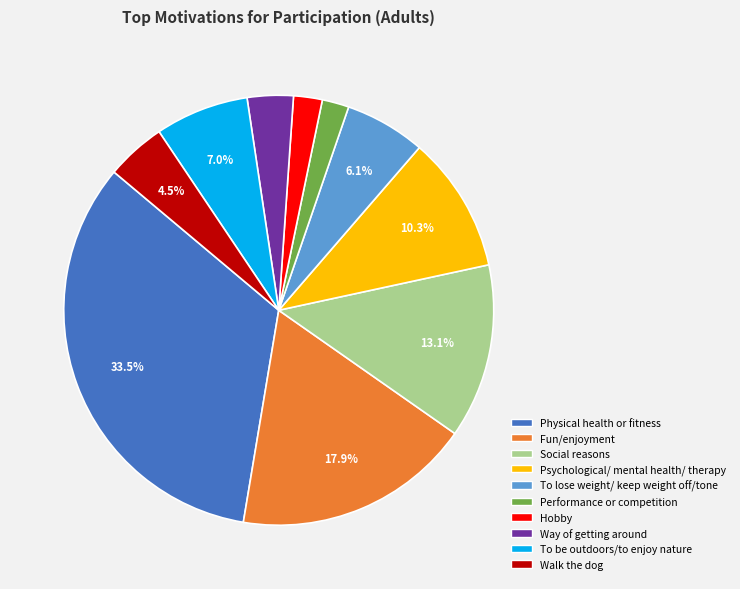

What percentage is NOT represented by Social reasons?

86.9%